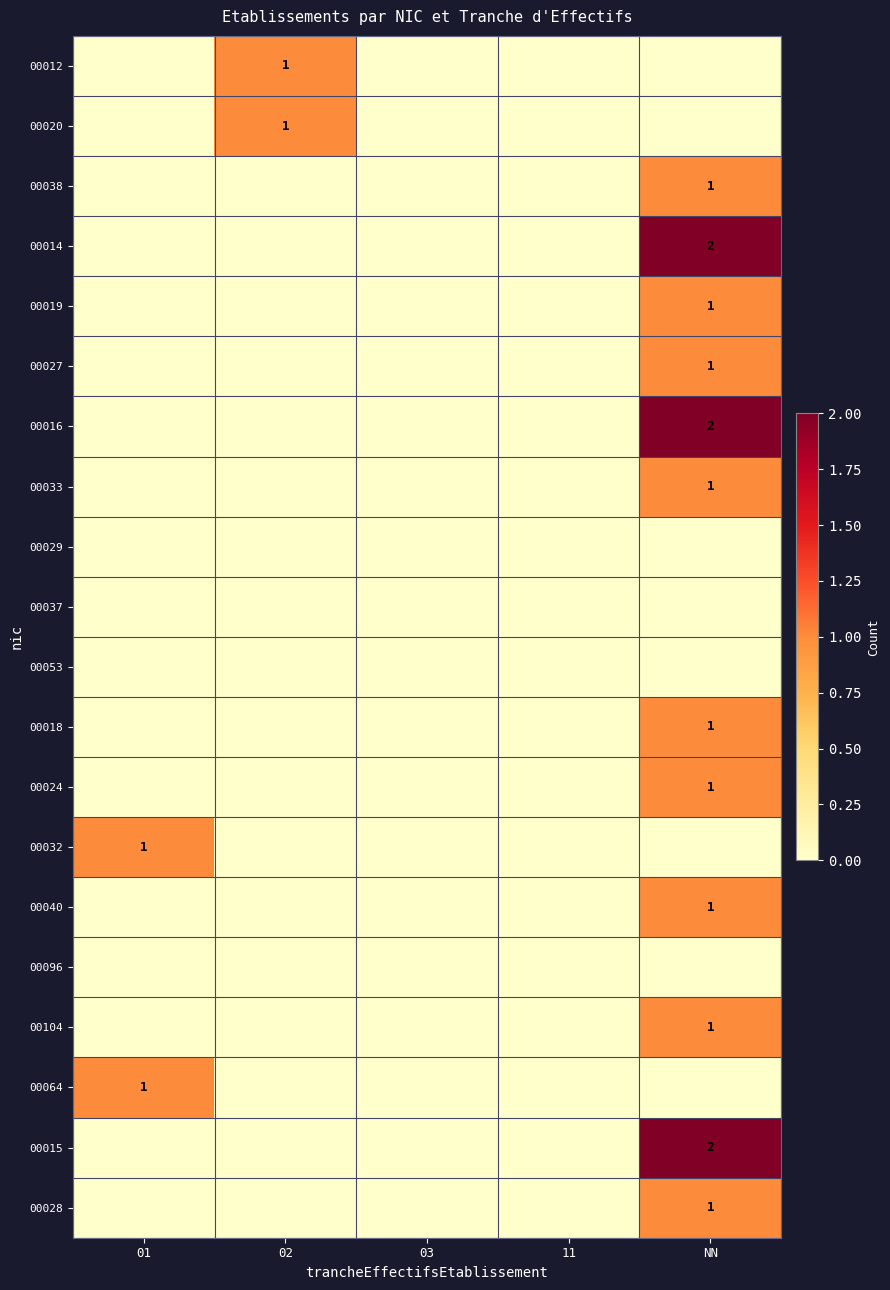

The 00096 series shows 0 at 11. True or false?

True